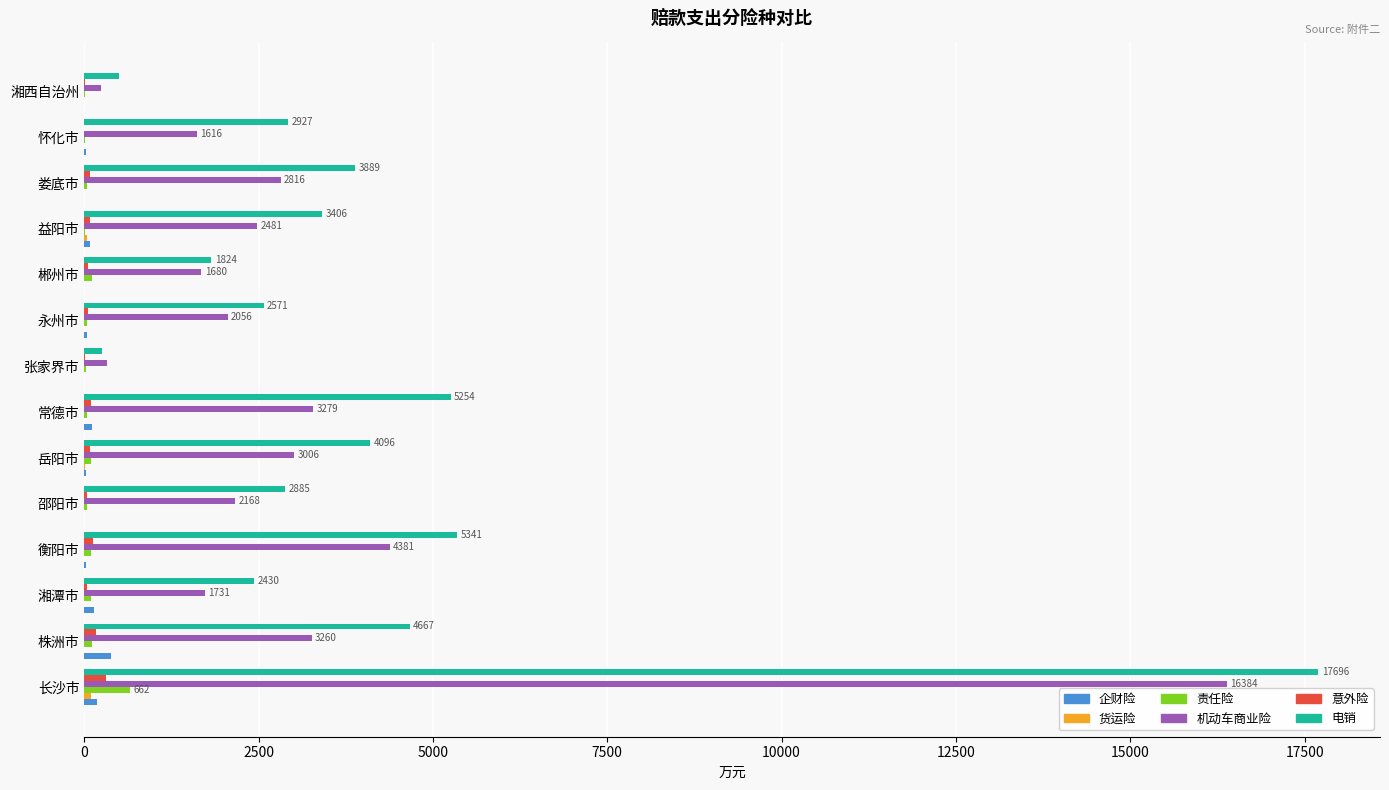

What is the maximum value shown in the chart?

17695.5